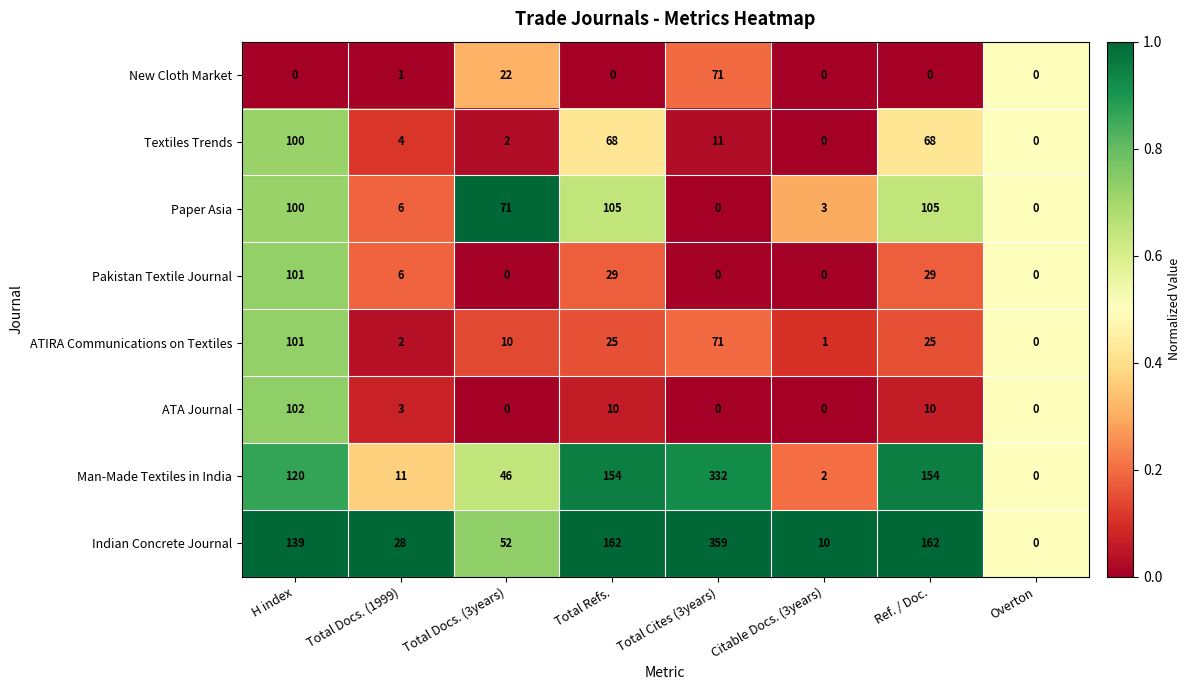

Is it true that Paper Asia equals 3 at Citable Docs. (3years)?

True